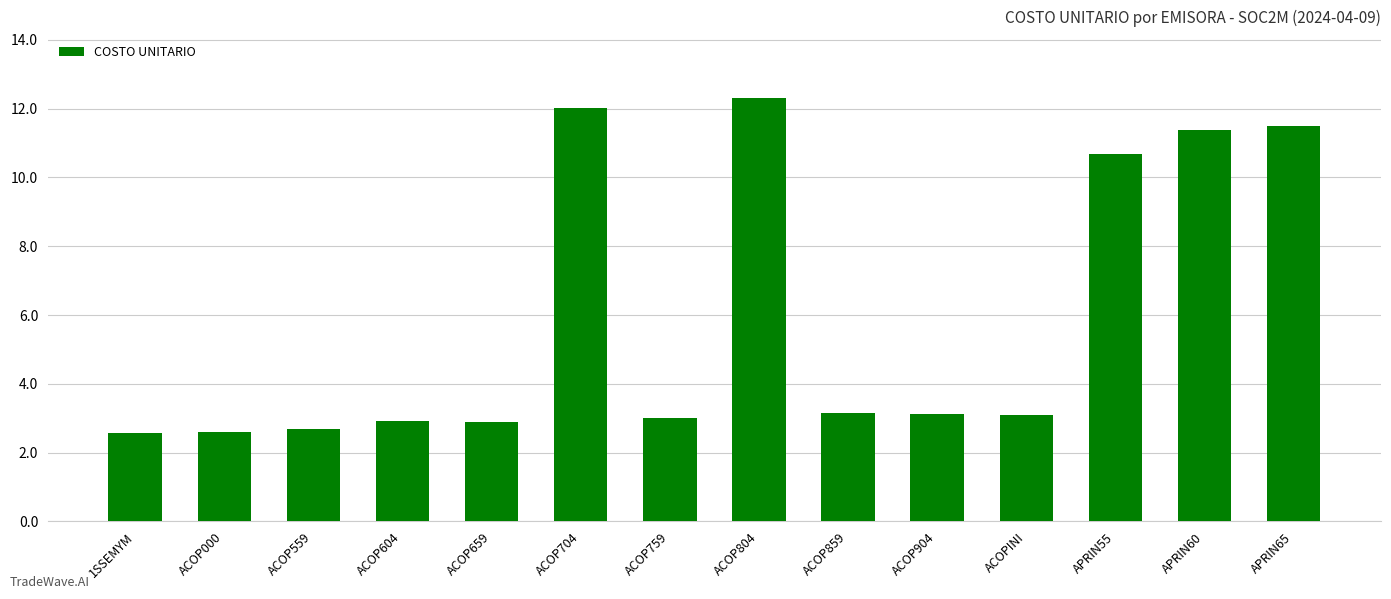

At which label does the data first exceed 3?

ACOP704